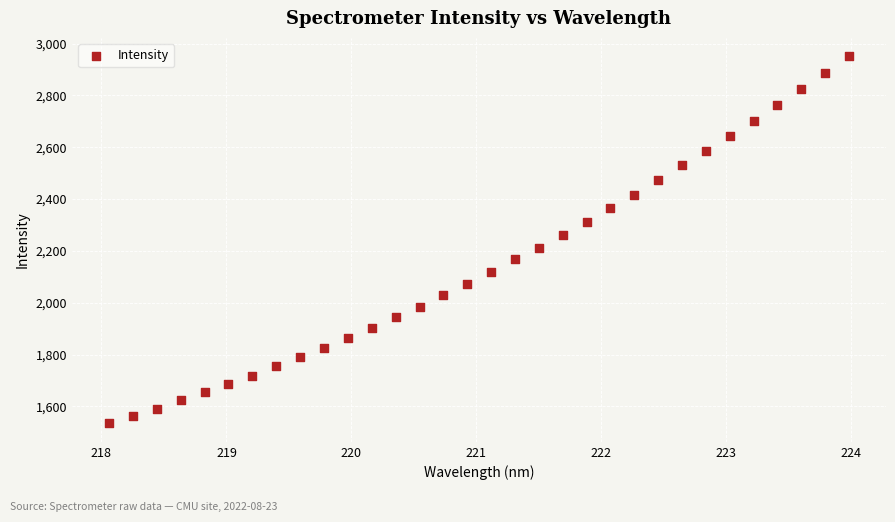

What is the range of Y values (max minus min)?

1417.3